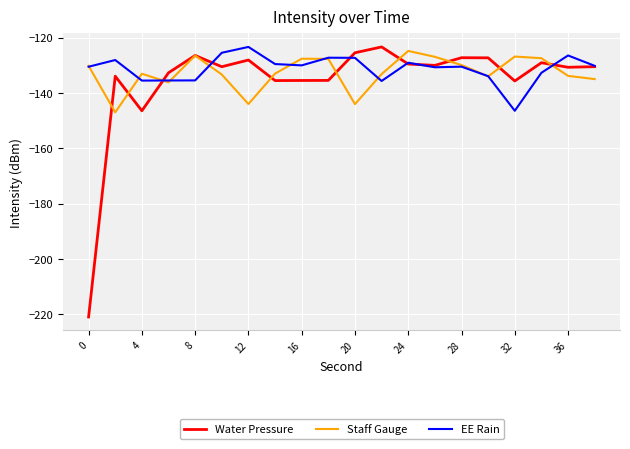

Which series has the largest range (max minus min)?

Water Pressure